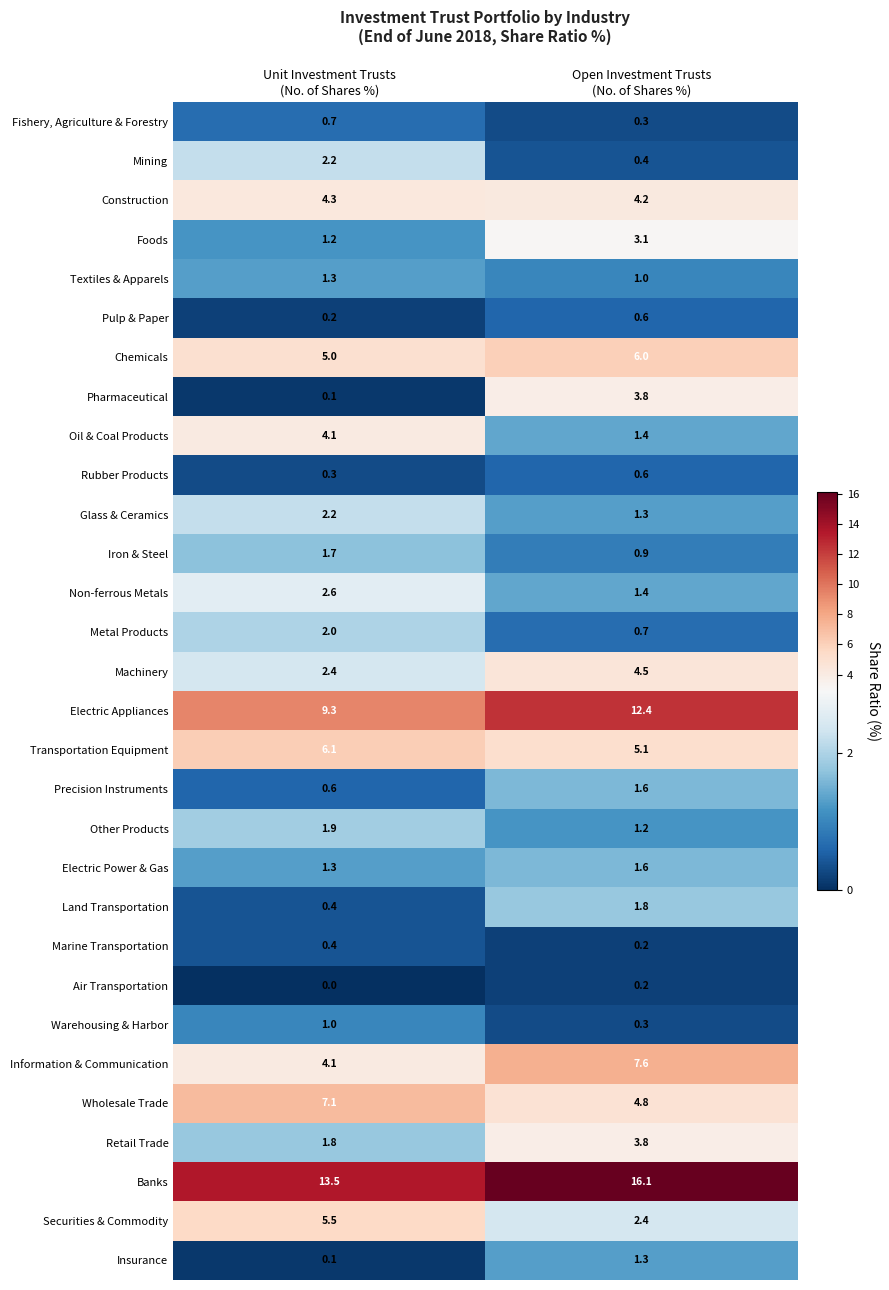

Which series has the largest total across all categories?

Banks